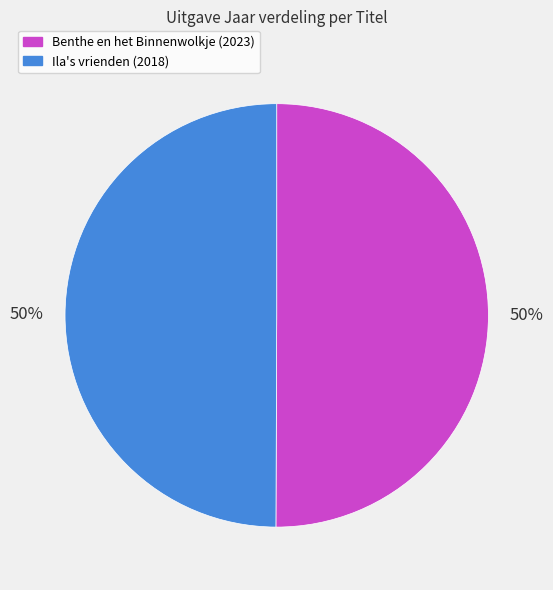

True or false: Ila's vrienden accounts for 50% of the total.

True